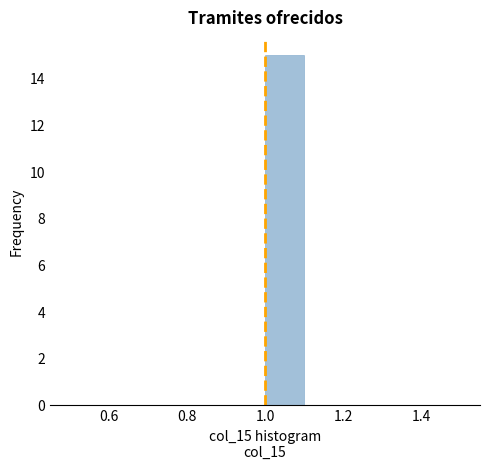

Which range on the x-axis has the tallest bar?

1.0 to 1.1